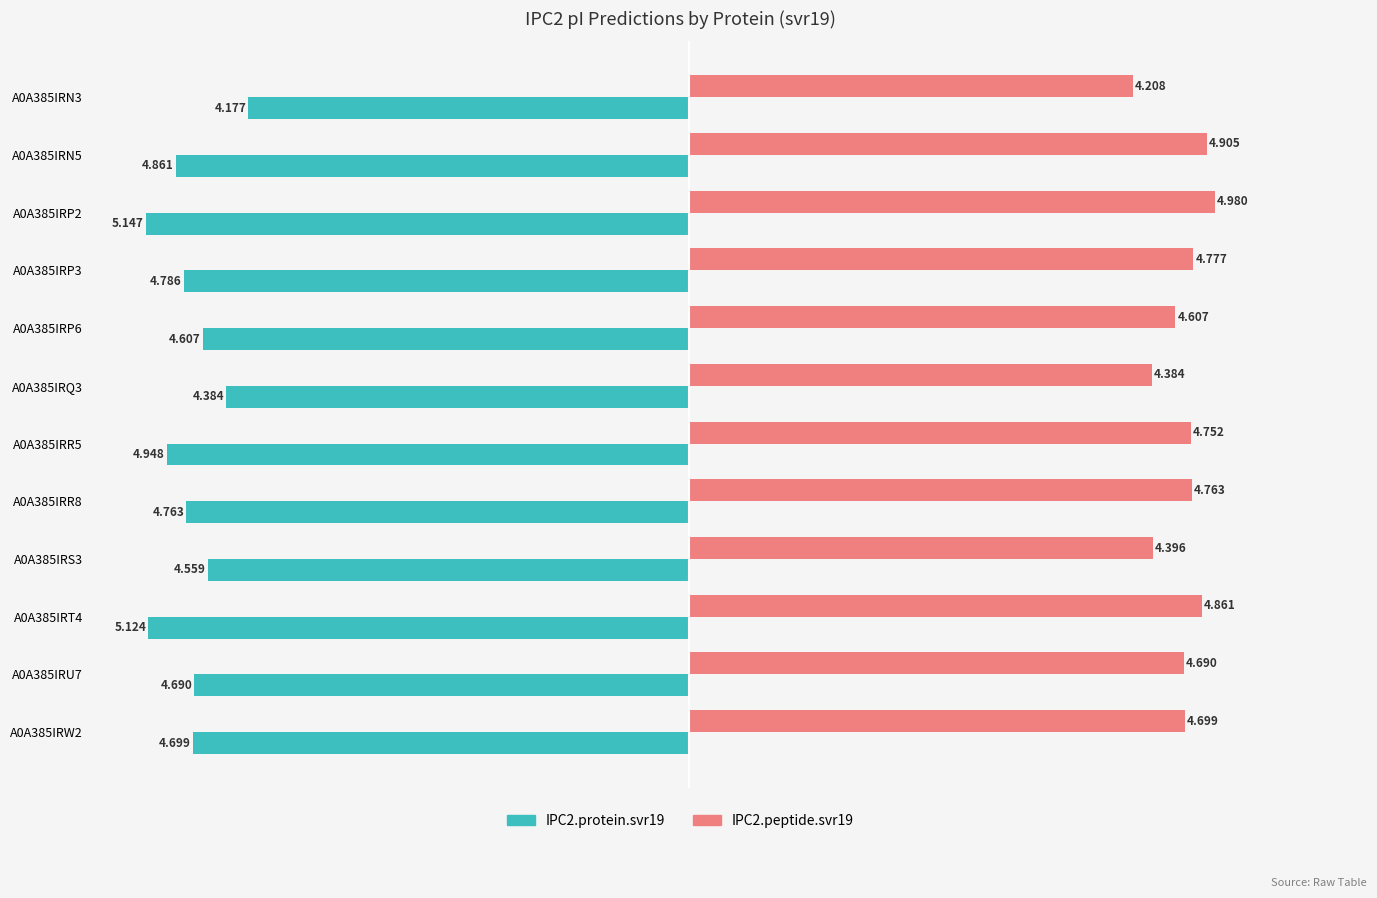

What position from the left is A0A385IRP2?

3